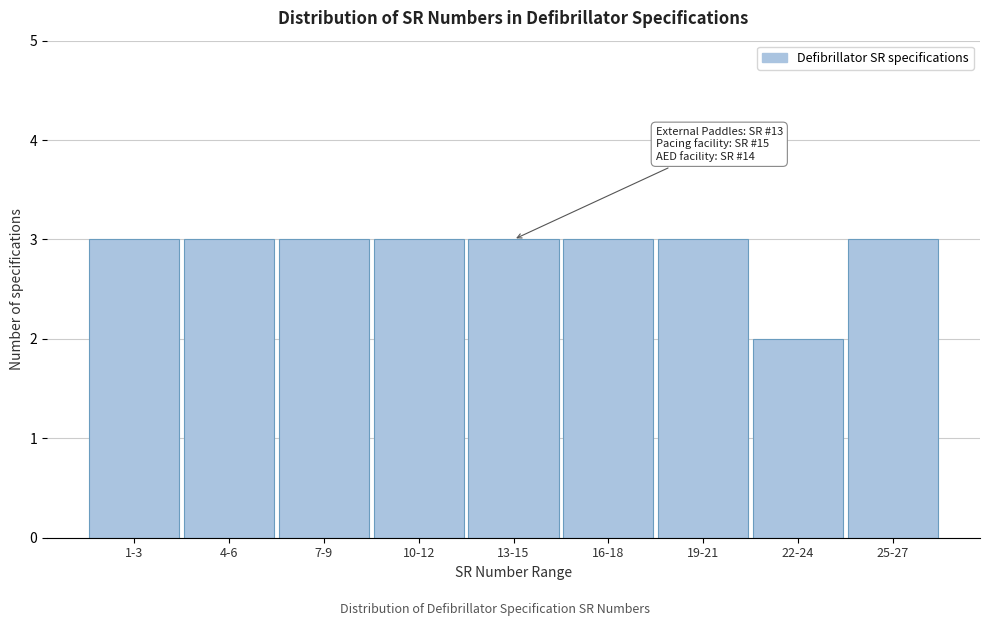

Reading left to right, transcribe all the data shown in this chart.

3	3	3	3	3	3	3	2	3